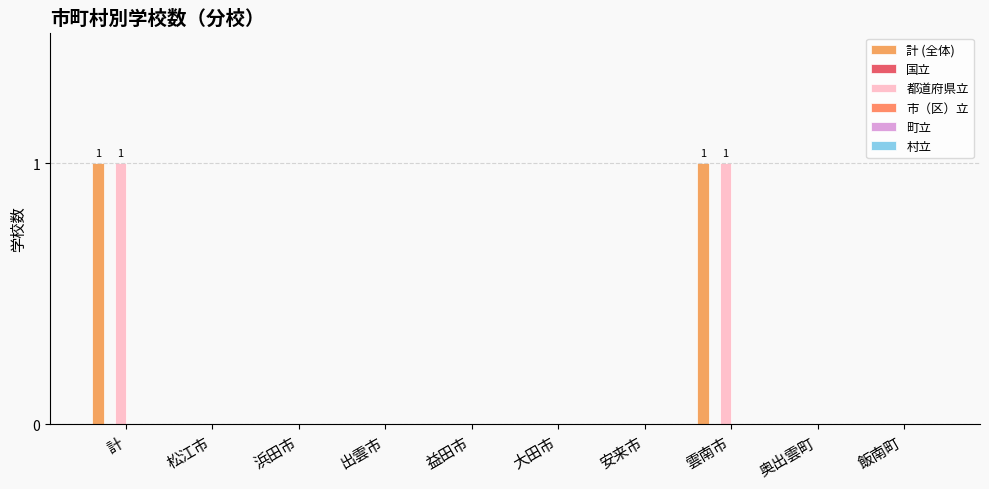

Reading left to right, list all the values displayed in this chart.

計 (全体): 1	0	0	0	0	0	0	1	0	0
国立: 0	0	0	0	0	0	0	0	0	0
都道府県立: 1	0	0	0	0	0	0	1	0	0
市（区）立: 0	0	0	0	0	0	0	0	0	0
町立: 0	0	0	0	0	0	0	0	0	0
村立: 0	0	0	0	0	0	0	0	0	0